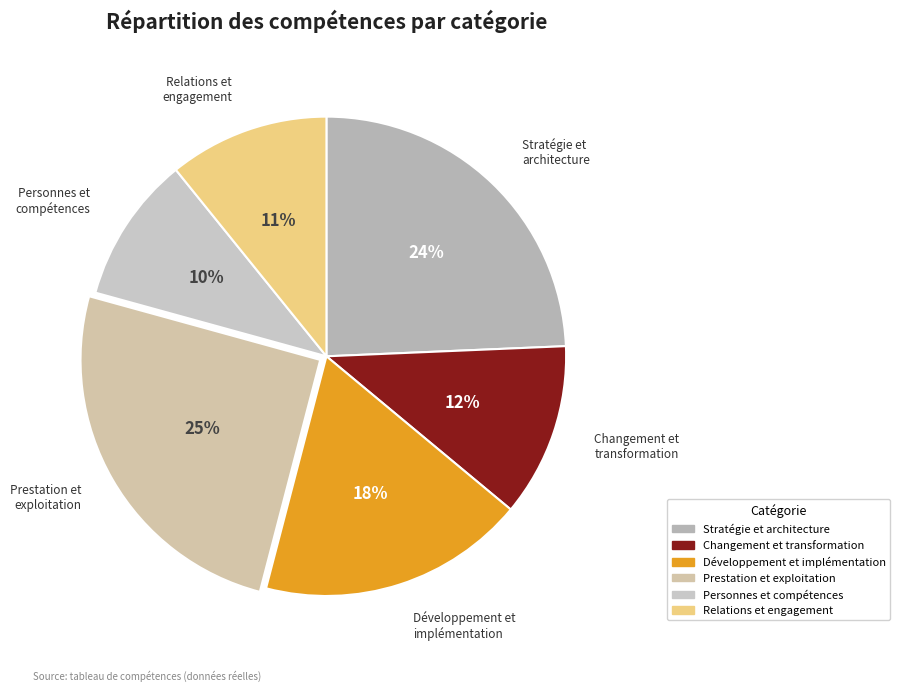

What percentage is the Changement et transformation slice, to the nearest percent?

12%